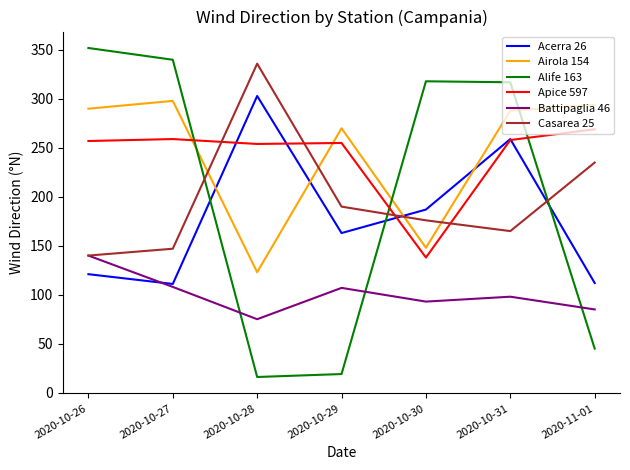

What position from the right is 2020-10-28?

5